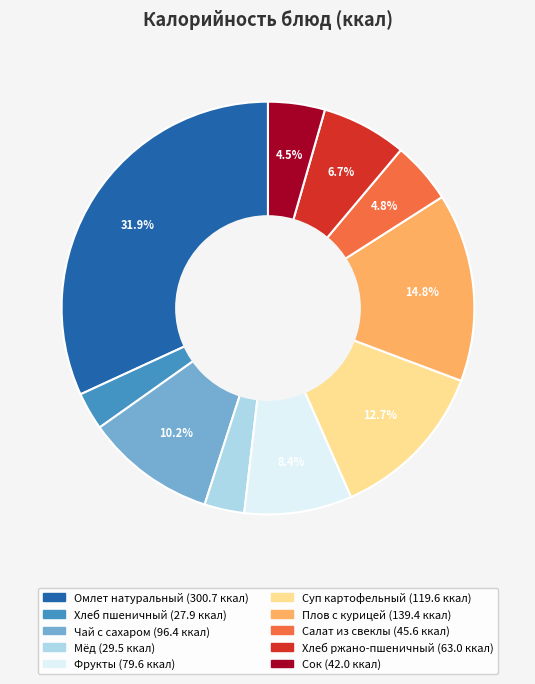

Does Хлеб ржано-пшеничный represent more than half of the total?

No